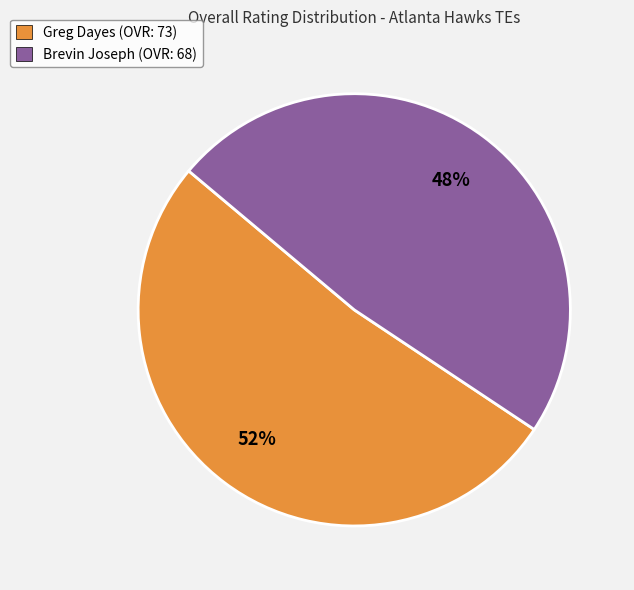

What is the smallest slice in the pie chart?

Brevin Joseph